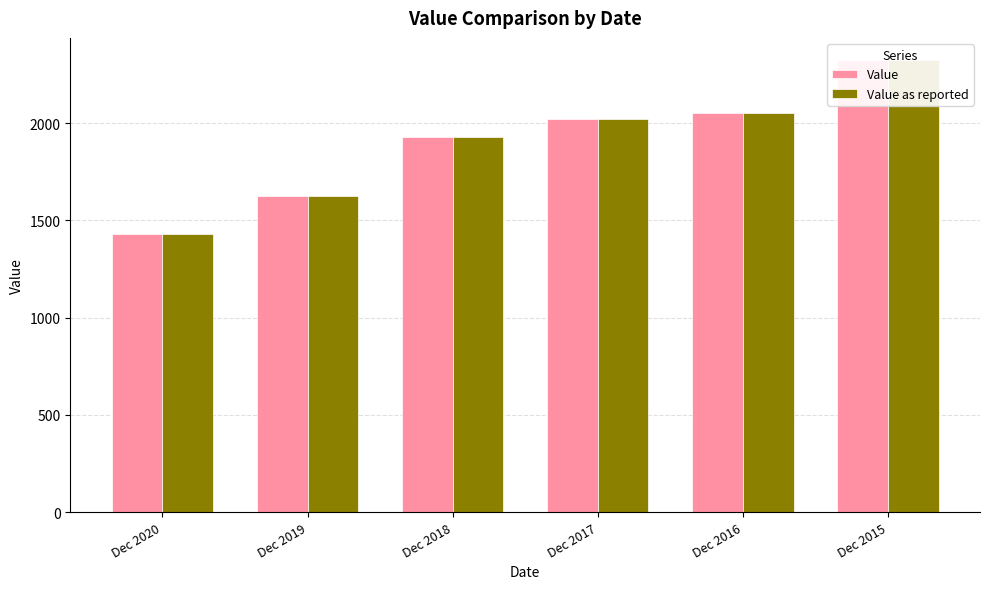

At which label does Value as reported reach its peak?

Dec 2015